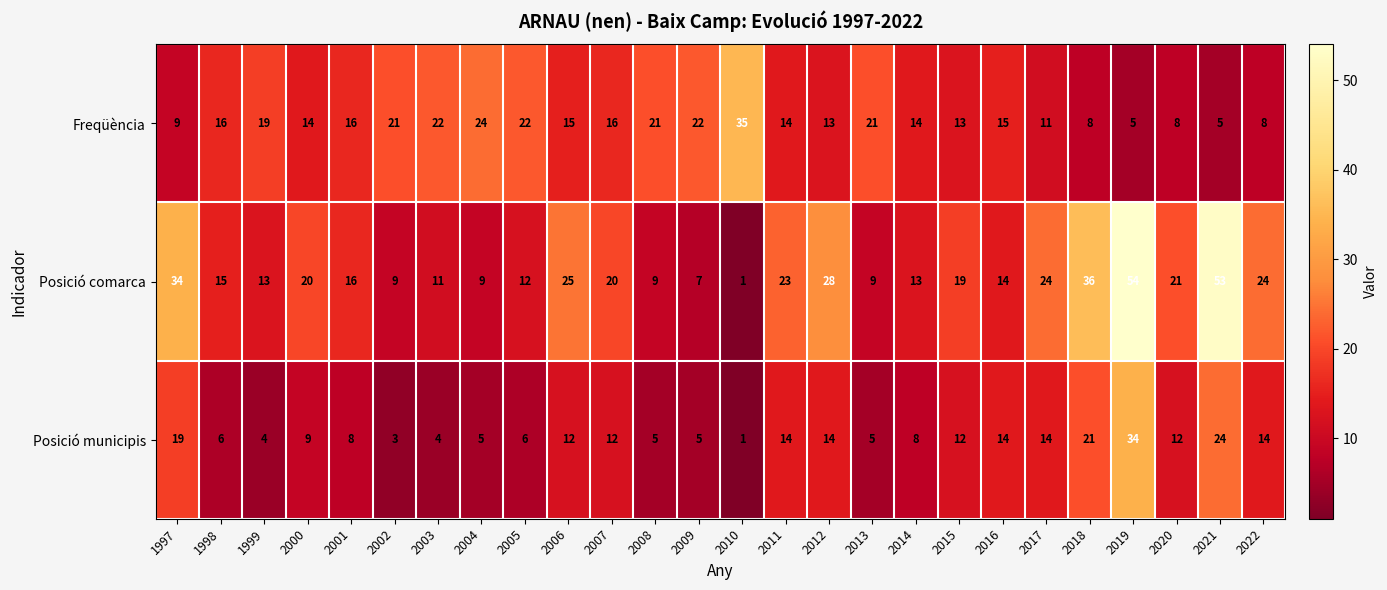

Between 2004 and 2018, which series saw the biggest shift?

Posició comarca